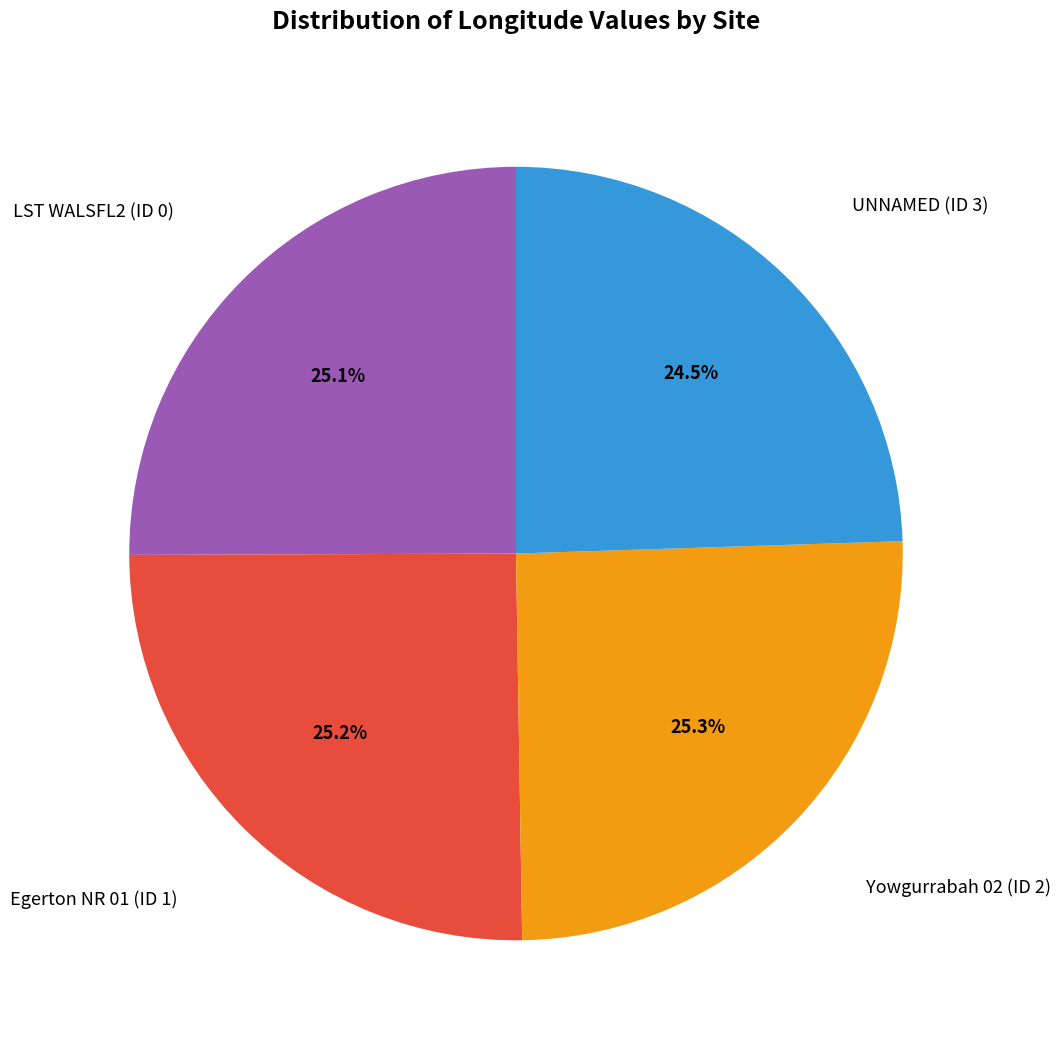

How many segments does this pie chart have?

4